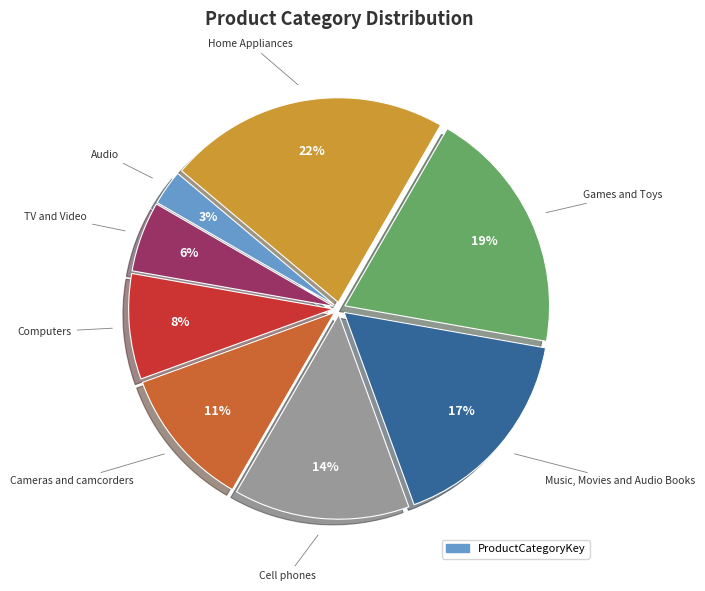

To the nearest percent, what is the difference between the largest and smallest slice percentages?

19%